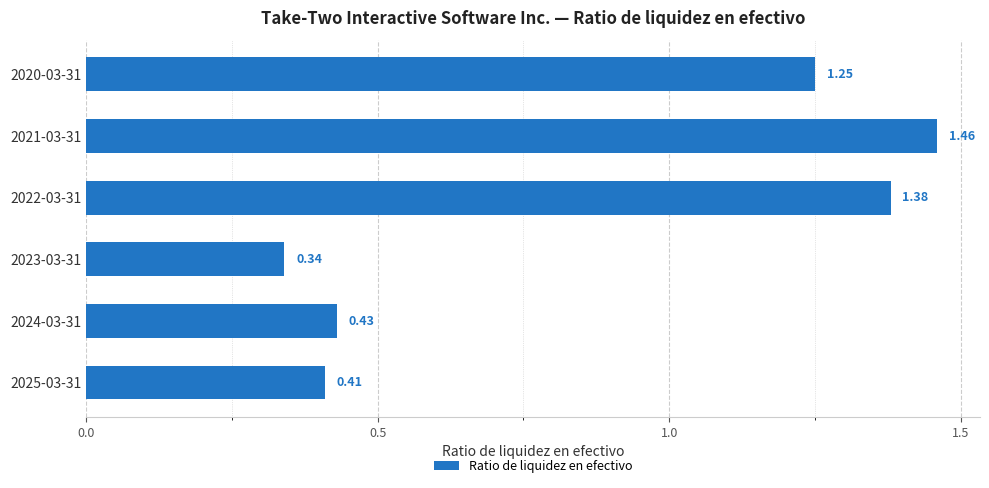

How many values are between 0 and 1?

3